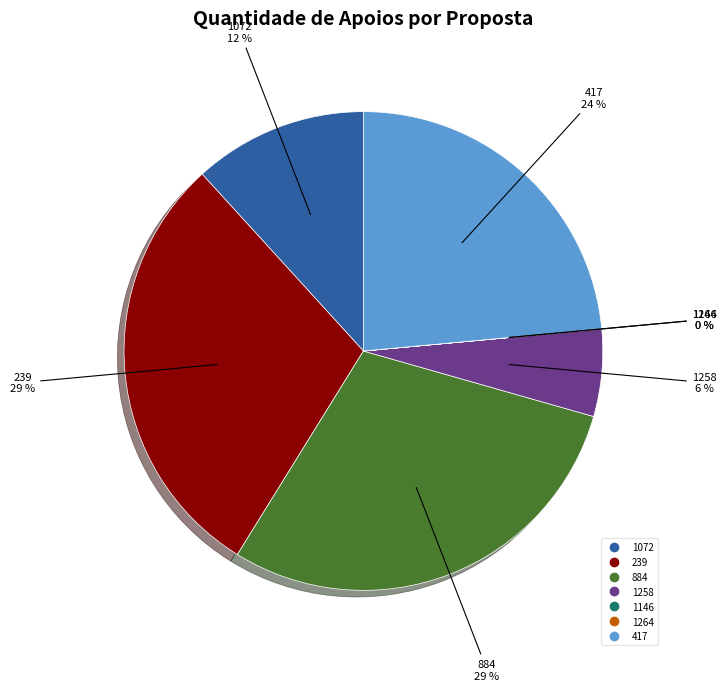

The 239 slice represents 29% of the pie. True or false?

True